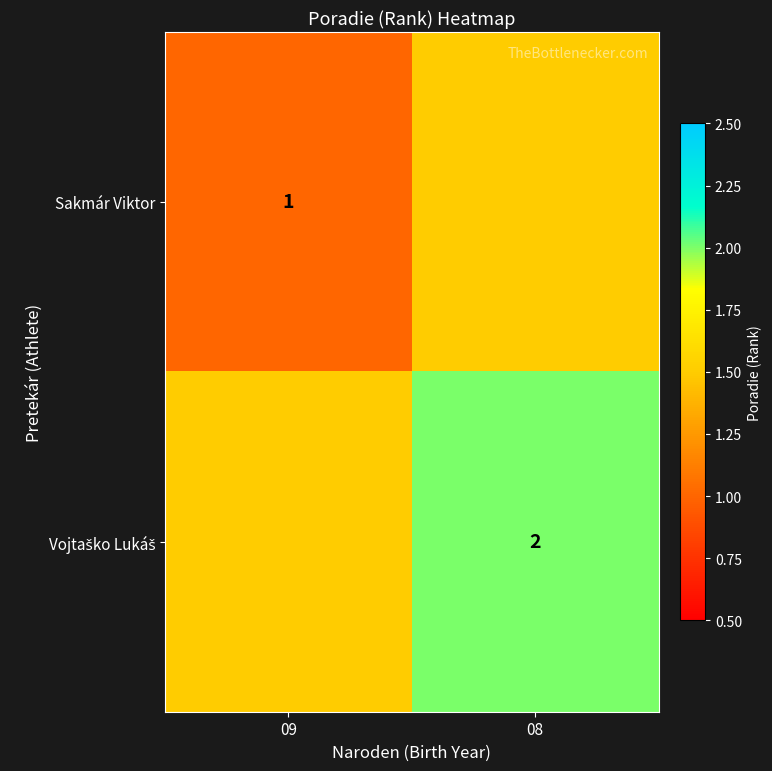

The Sakmár Viktor series shows 1.0 at 09. True or false?

True